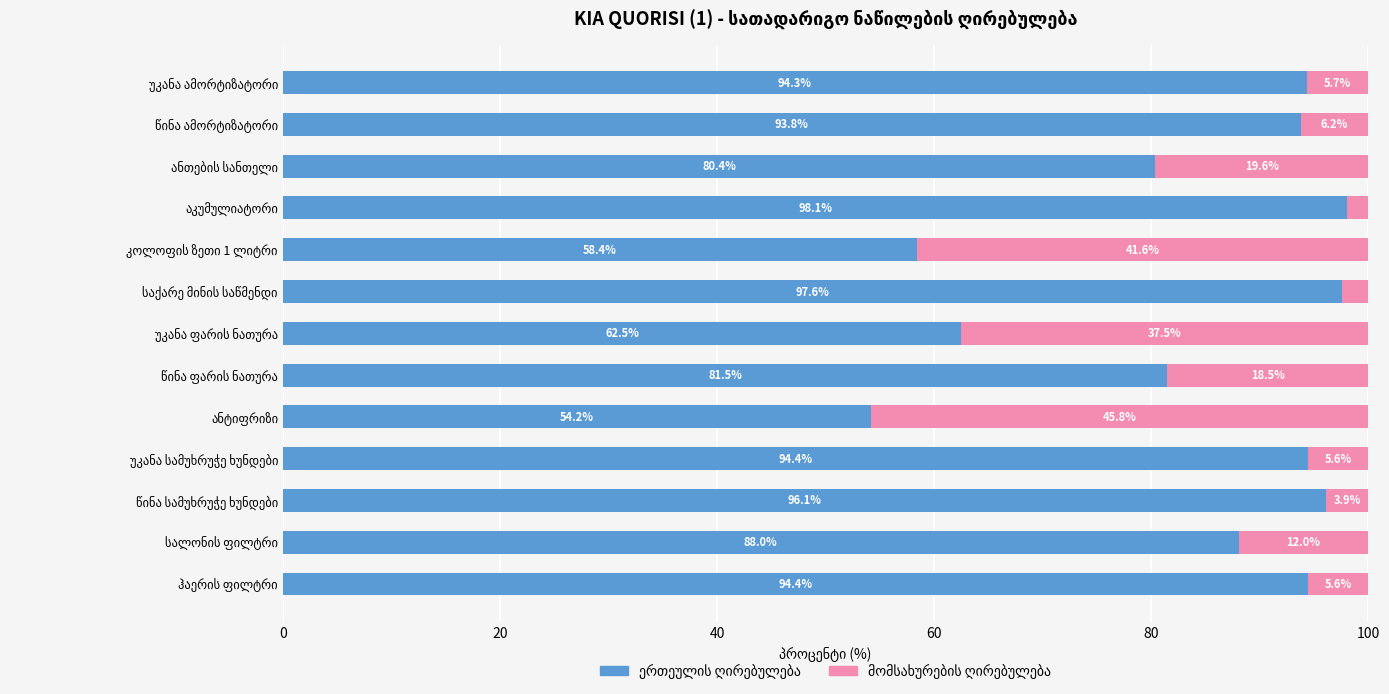

What is the difference between the maximum and minimum values in the ერთეულის ღირებულება series?

43.9